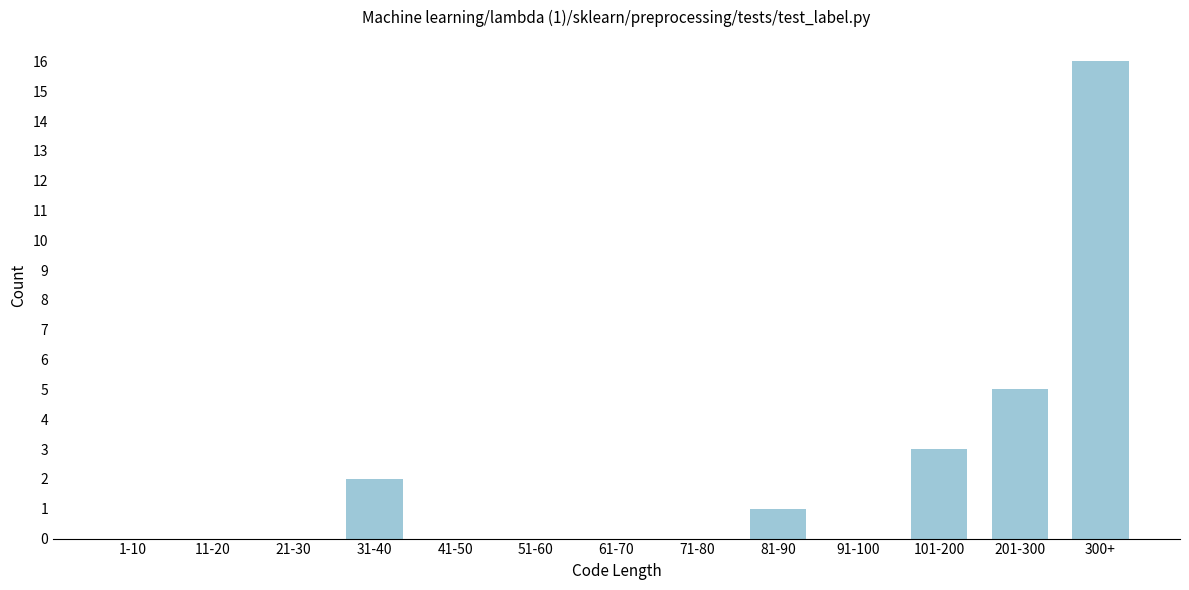

Reading left to right, what are all the values shown in this chart?

1-10=0	11-20=0	21-30=0	31-40=2	41-50=0	51-60=0	61-70=0	71-80=0	81-90=1	91-100=0	101-200=3	201-300=5	300+=16